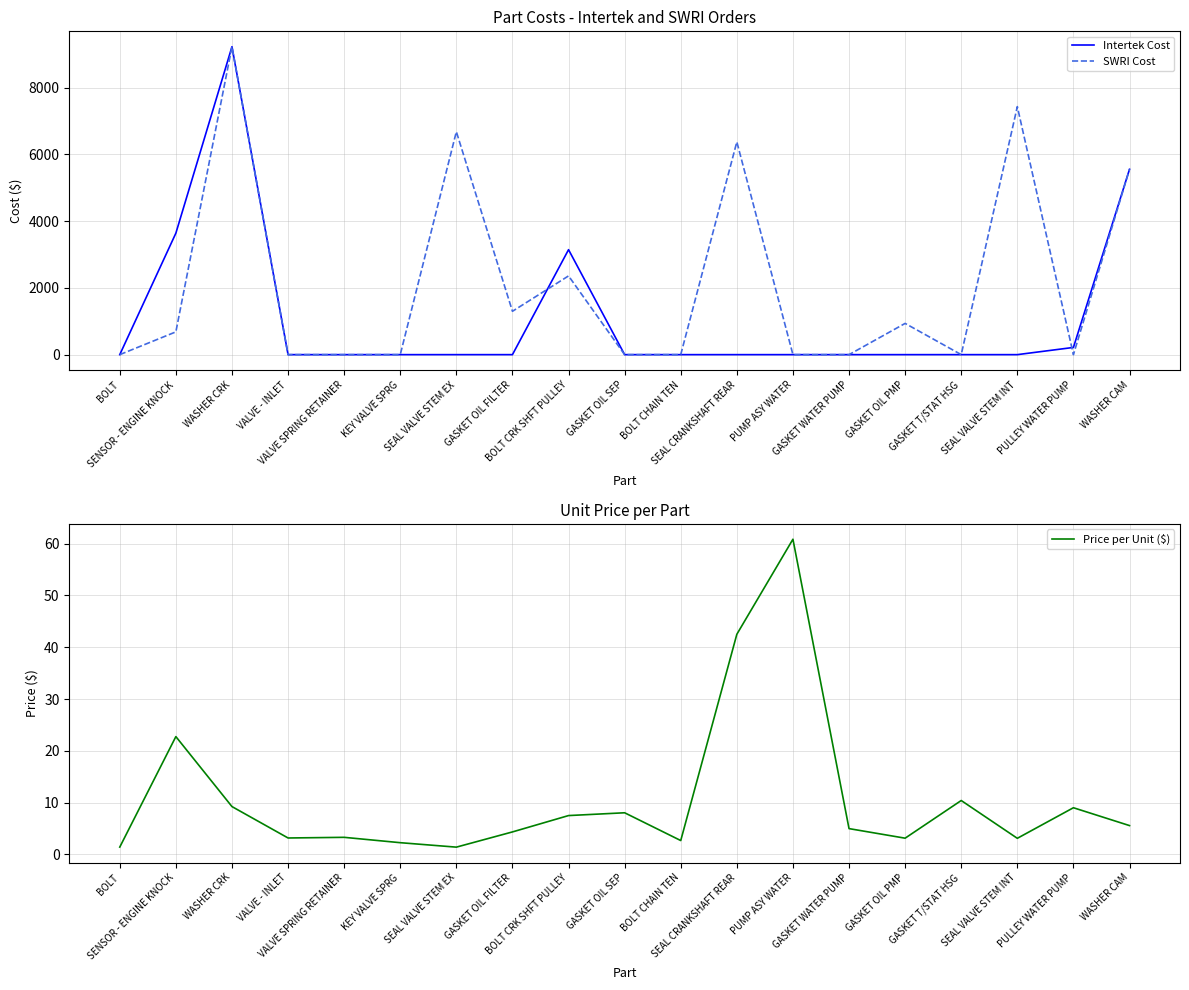

Reading left to right, transcribe all the data shown in this chart.

Intertek Cost: BOLT=0.0	SENSOR - ENGINE KNOCK=3638.9	WASHER CRK=9225.0	VALVE - INLET=0.0	VALVE SPRING RETAINER=0.0	KEY VALVE SPRG=0.0	SEAL VALVE STEM EX=0.0	GASKET OIL FILTER=0.0	BOLT CRK SHFT PULLEY=3145.0	GASKET OIL SEP=0.0	BOLT CHAIN TEN=0.0	SEAL CRANKSHAFT REAR=0.0	PUMP ASY WATER=0.0	GASKET WATER PUMP=0.0	GASKET OIL PMP=0.0	GASKET T/STAT HSG=0.0	SEAL VALVE STEM INT=0.0	PULLEY WATER PUMP=216.0	WASHER CAM=5553.0
SWRI Cost: BOLT=0.0	SENSOR - ENGINE KNOCK=682.3	WASHER CRK=9225.0	VALVE - INLET=0.0	VALVE SPRING RETAINER=0.0	KEY VALVE SPRG=0.0	SEAL VALVE STEM EX=6679.8	GASKET OIL FILTER=1298.7	BOLT CRK SHFT PULLEY=2358.7	GASKET OIL SEP=0.0	BOLT CHAIN TEN=0.0	SEAL CRANKSHAFT REAR=6374.7	PUMP ASY WATER=0.0	GASKET WATER PUMP=0.0	GASKET OIL PMP=936.0	GASKET T/STAT HSG=0.0	SEAL VALVE STEM INT=7430.4	PULLEY WATER PUMP=0.0	WASHER CAM=5553.0
Price per Unit ($): BOLT=1.4	SENSOR - ENGINE KNOCK=22.7	WASHER CRK=9.2	VALVE - INLET=3.2	VALVE SPRING RETAINER=3.3	KEY VALVE SPRG=2.2	SEAL VALVE STEM EX=1.4	GASKET OIL FILTER=4.3	BOLT CRK SHFT PULLEY=7.5	GASKET OIL SEP=8.0	BOLT CHAIN TEN=2.7	SEAL CRANKSHAFT REAR=42.5	PUMP ASY WATER=60.9	GASKET WATER PUMP=5.0	GASKET OIL PMP=3.1	GASKET T/STAT HSG=10.4	SEAL VALVE STEM INT=3.1	PULLEY WATER PUMP=9.0	WASHER CAM=5.6